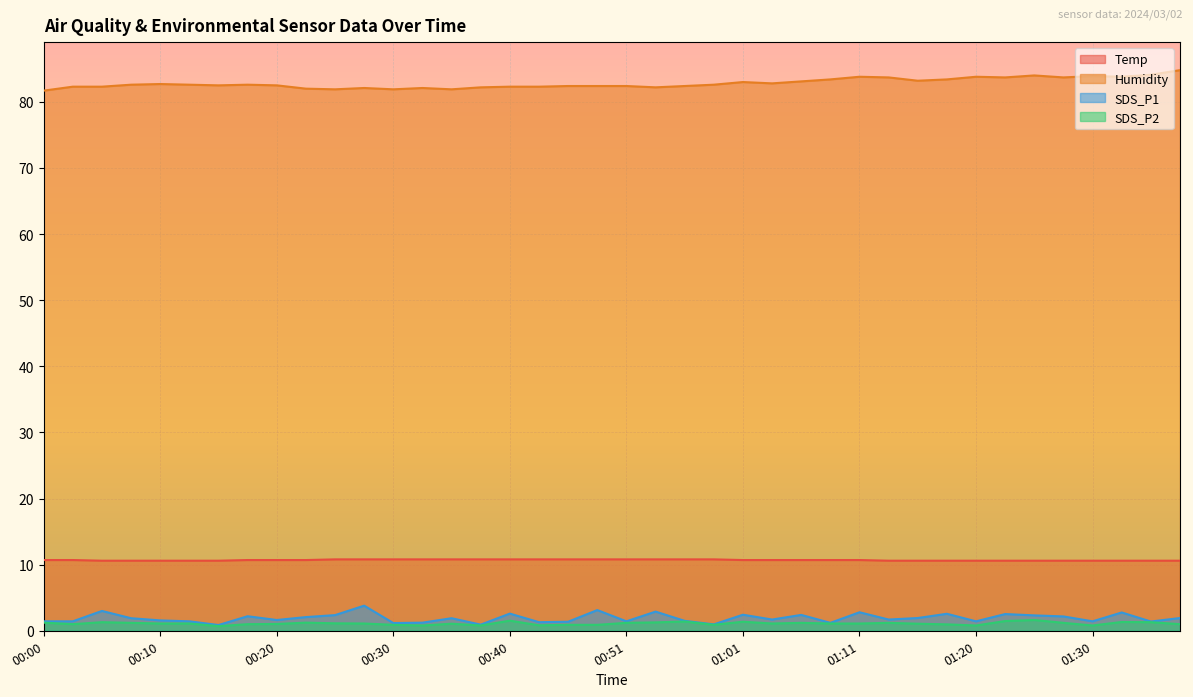

How many lines are shown in the chart?

4